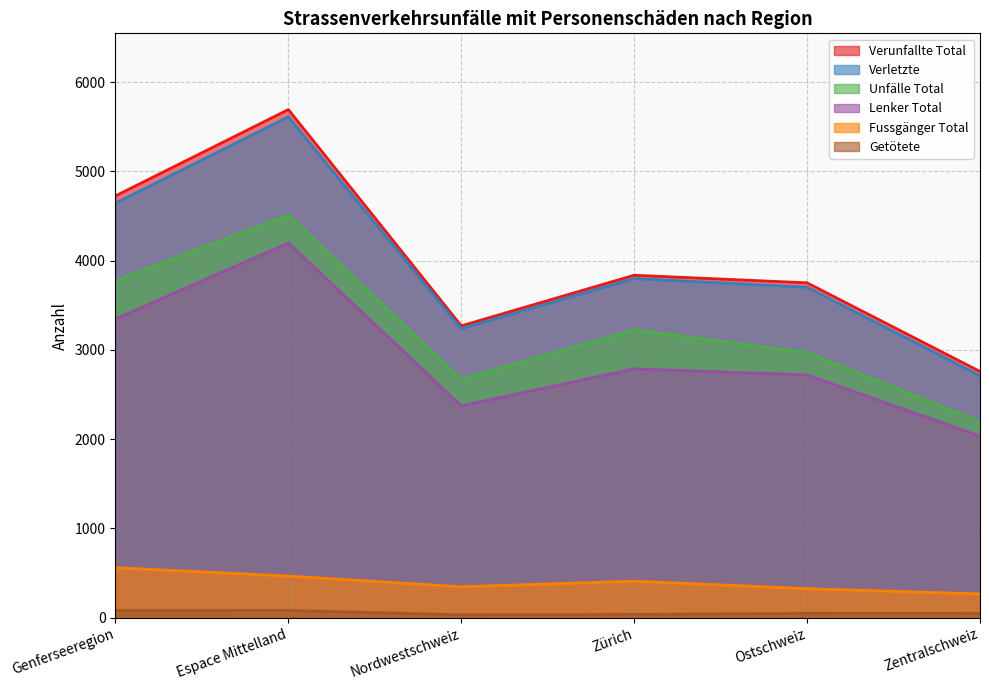

Rank the series by their maximum value, from lowest to highest.

Getötete, Fussgänger Total, Lenker Total, Unfälle Total, Verletzte, Verunfallte Total